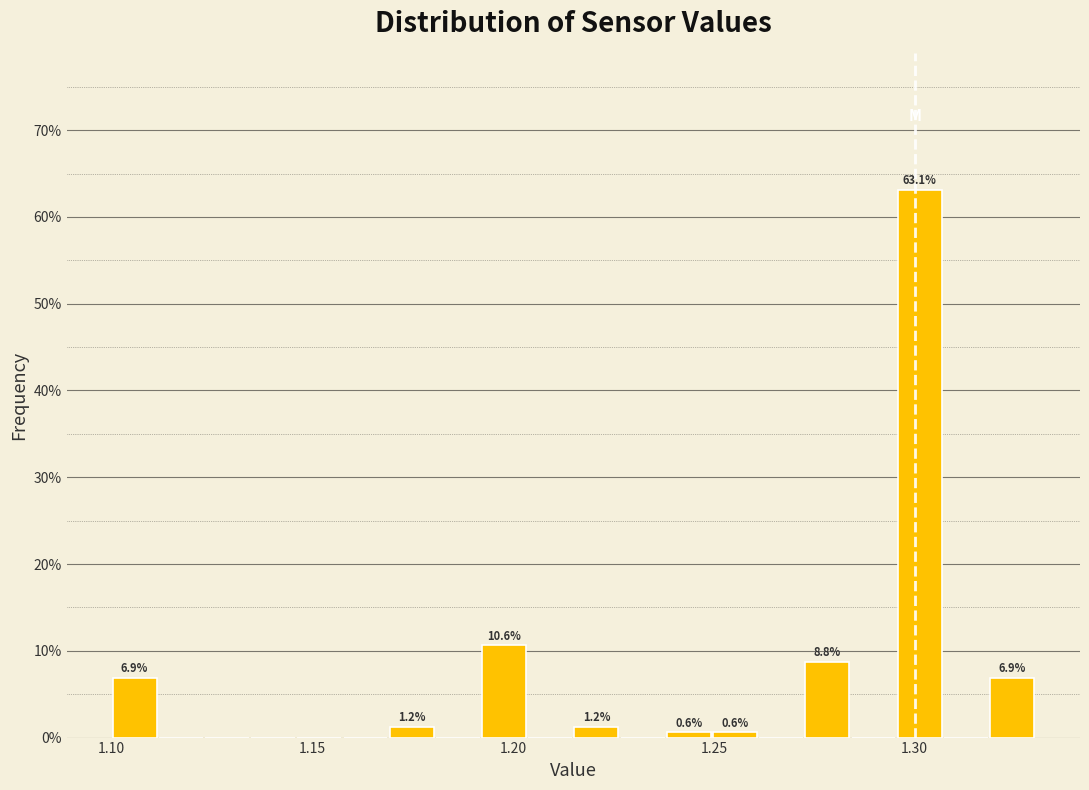

Read against the x-axis, roughly where is the centre of the tallest bar?

1.300